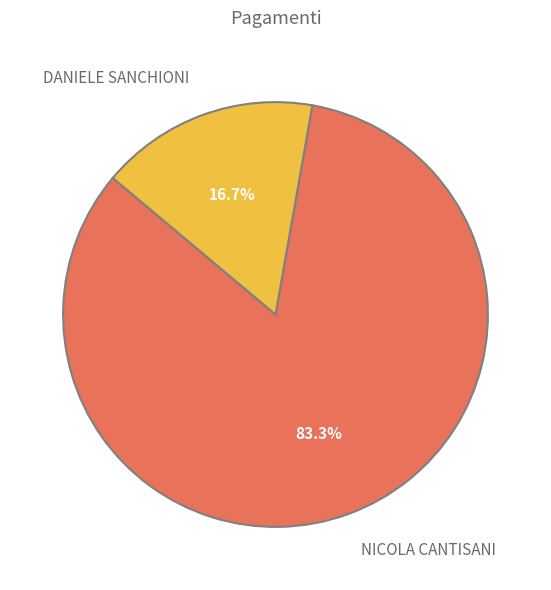

How many segments does this pie chart have?

2